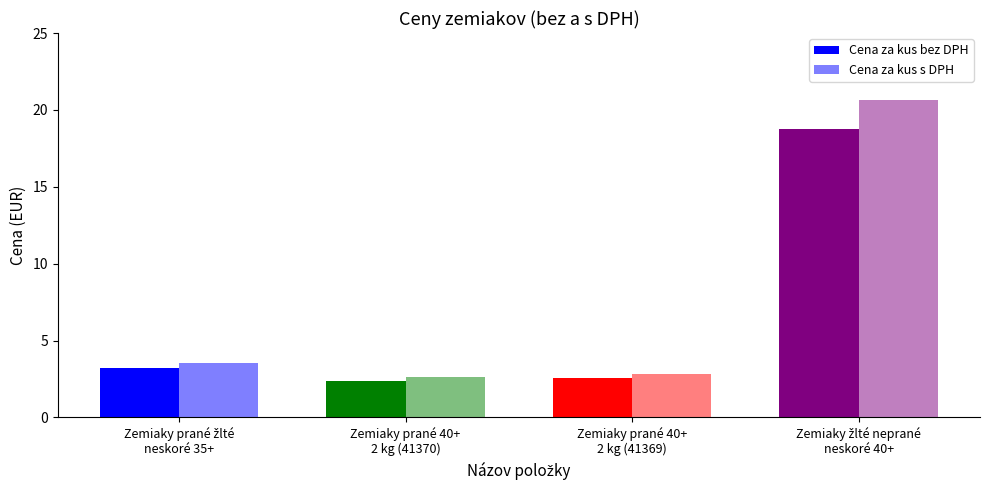

Does the chart contain any negative values?

No